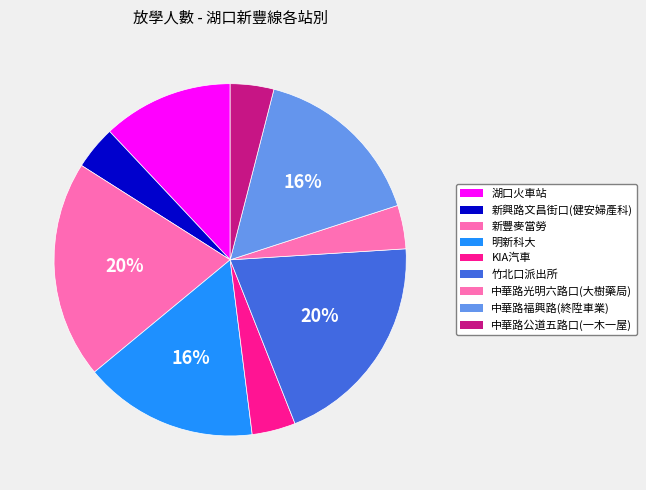

Count the number of slices in the pie.

9